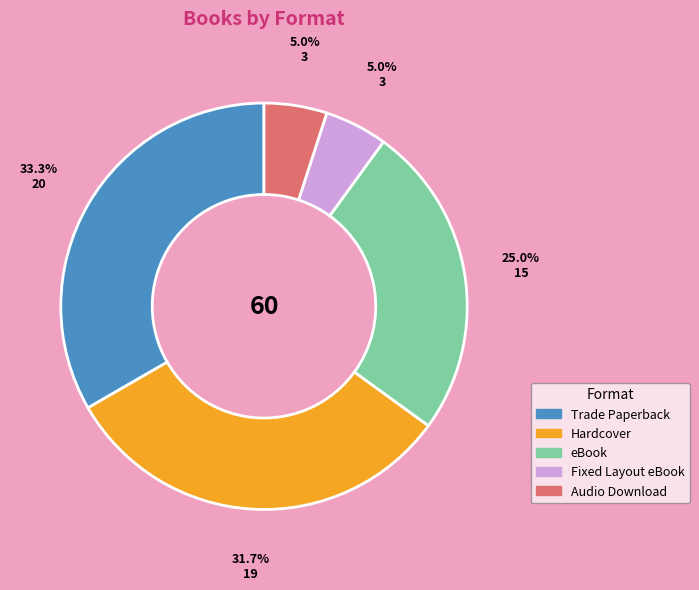

Which has a higher value, Fixed Layout eBook or Hardcover?

Hardcover